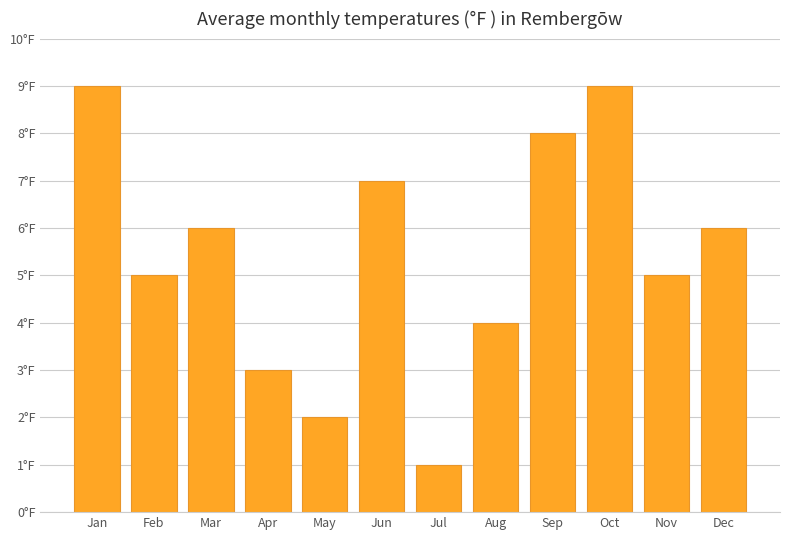

Are the bars horizontal?

No